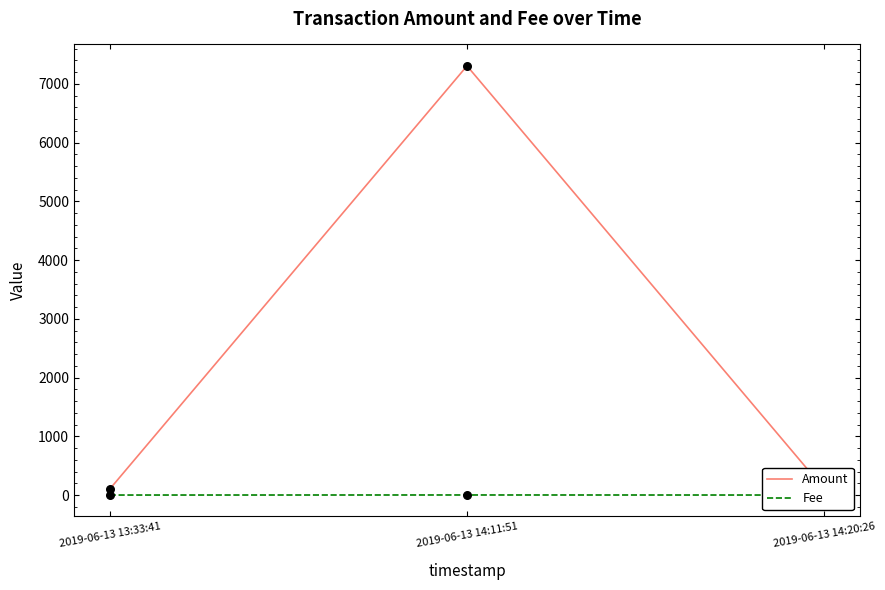

What are all the series names shown in the legend?

Amount, Fee